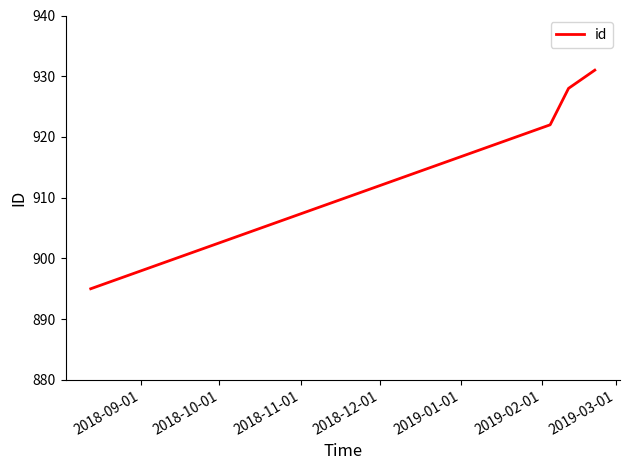

True or false: the data has more than 1 interior local peaks.

False